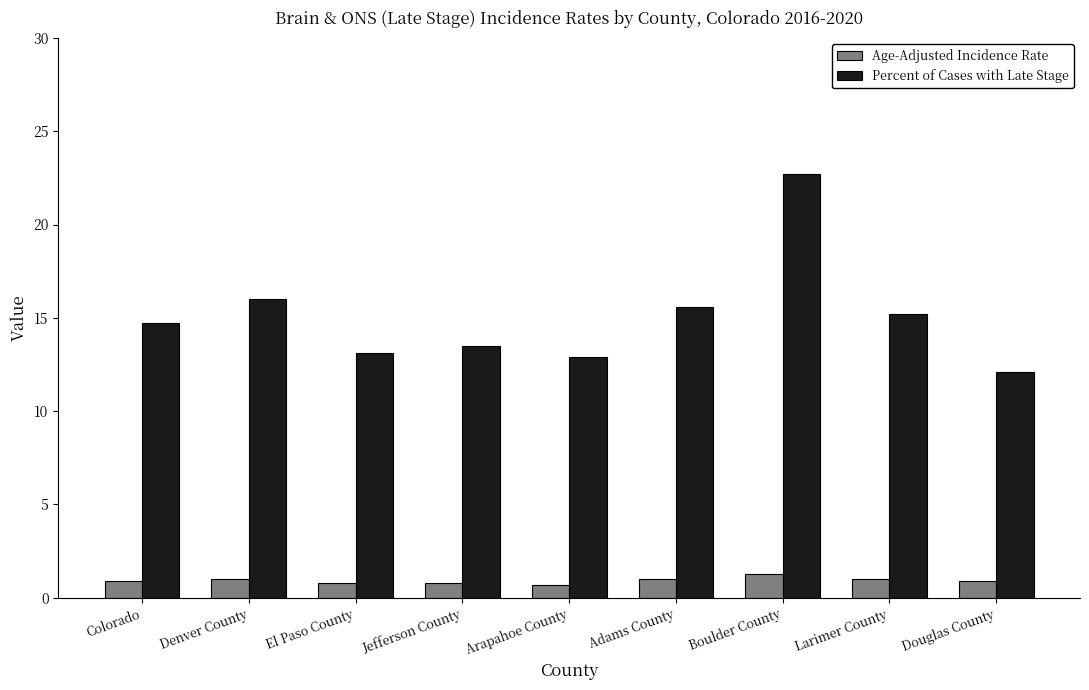

What is the maximum value for Age-Adjusted Incidence Rate?

1.3